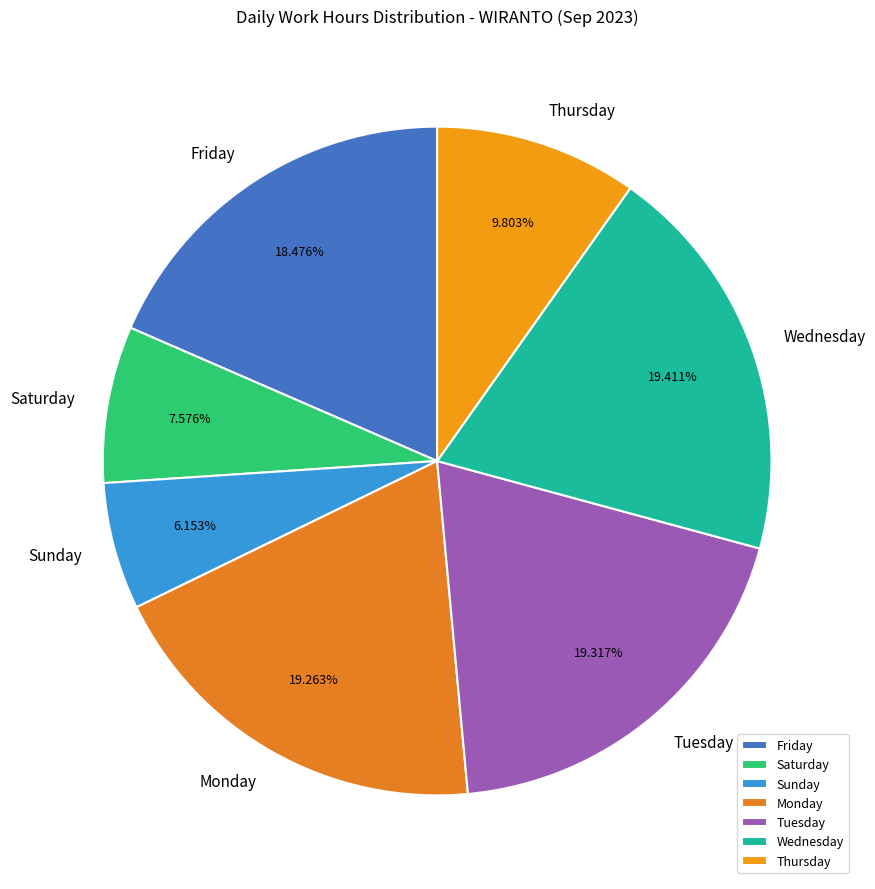

Does any single category account for the majority?

No